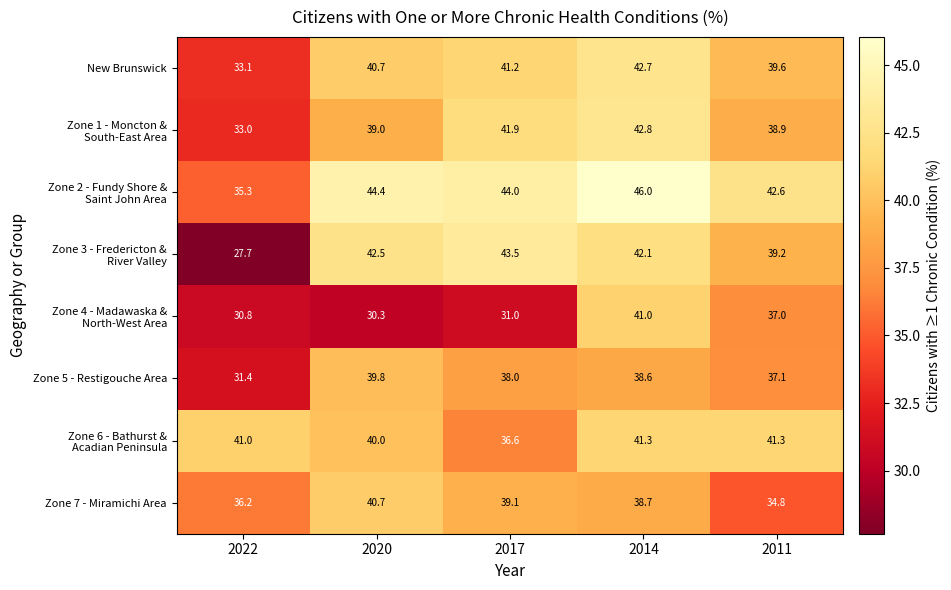

At which category is the sum across all series the highest?

2014